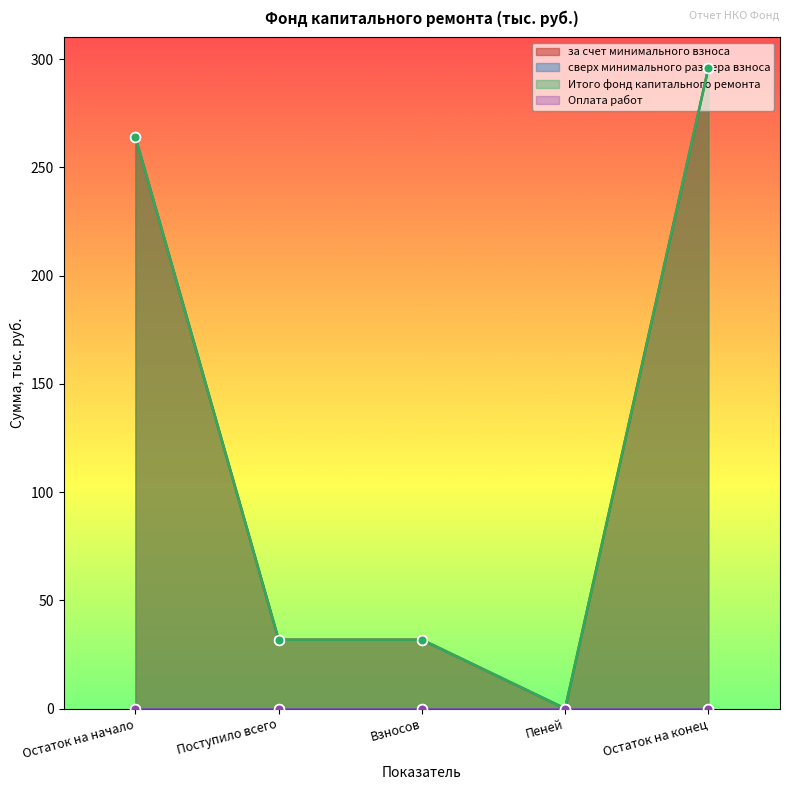

At which category is the sum across all series the highest?

Остаток на конец